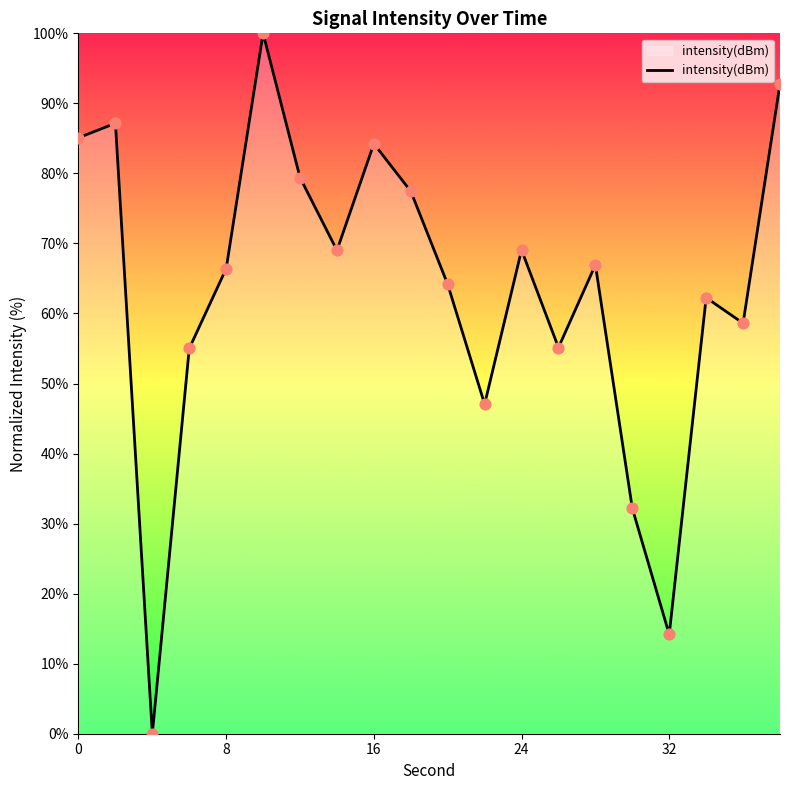

What is the difference between the maximum and minimum values?

100.0